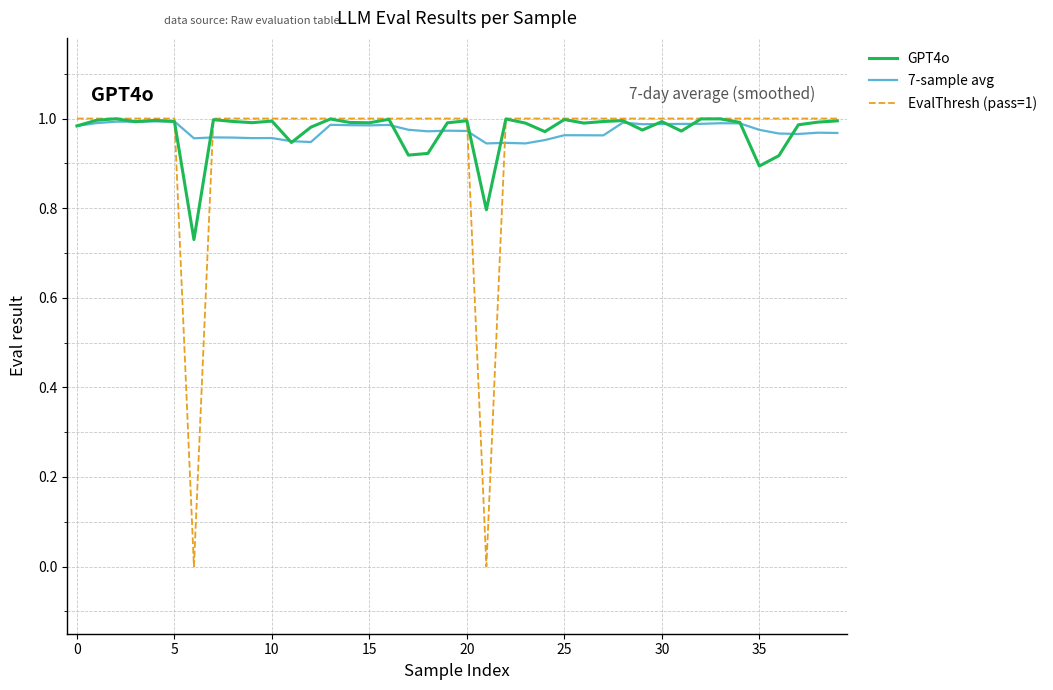

After their last crossing, which series has the higher values: 7-sample avg or EvalThresh (pass=1)?

EvalThresh (pass=1)